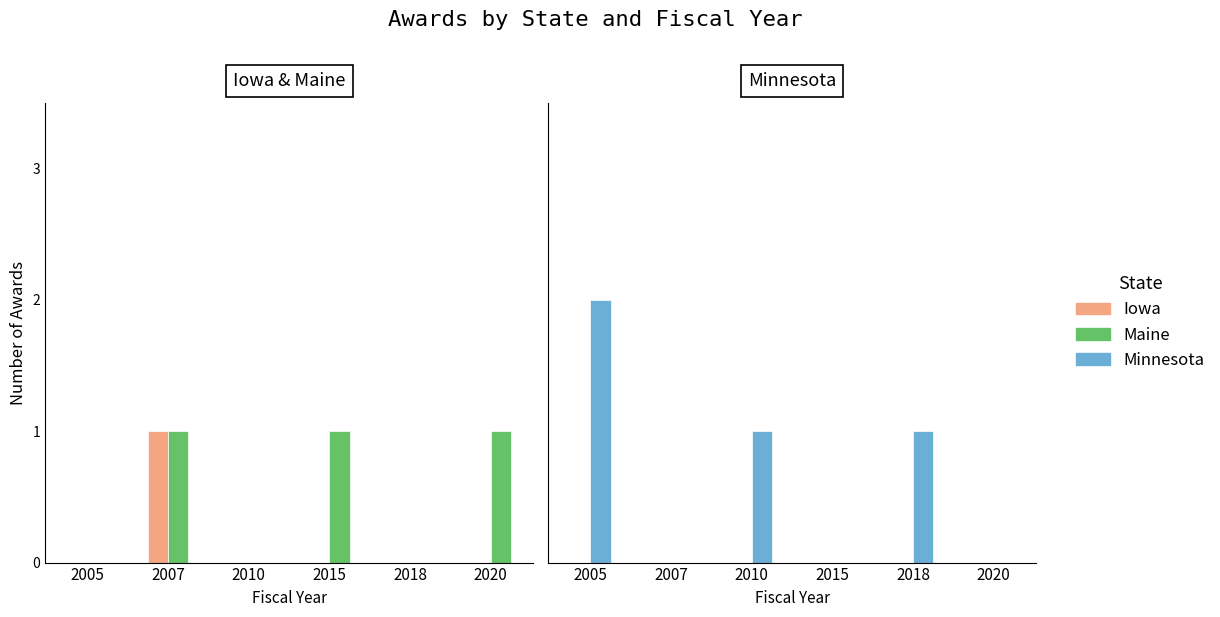

Which series has the widest spread of values?

Minnesota